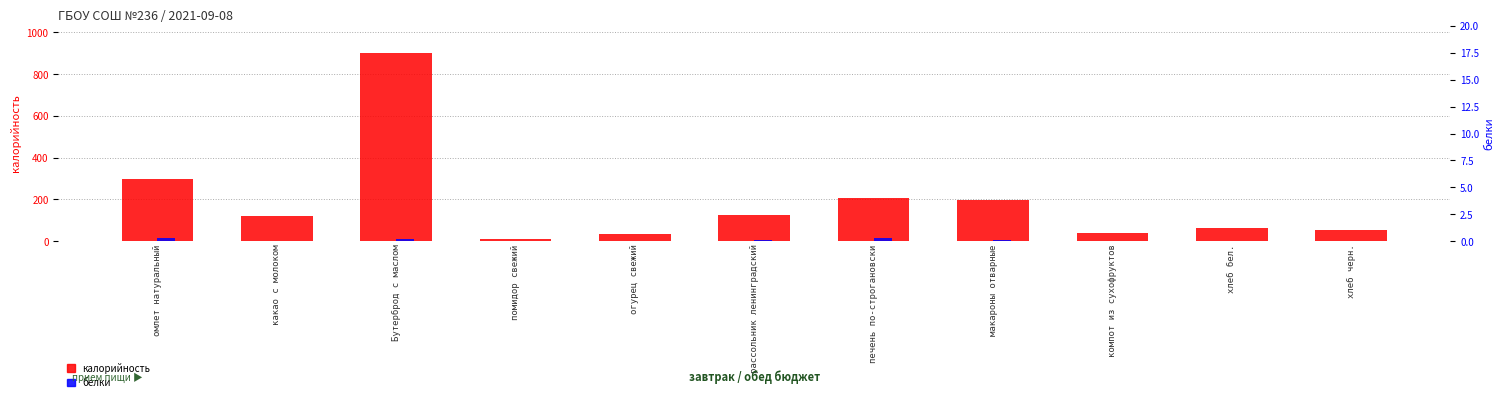

Reading right to left, extract all data points from this chart.

калорийность: 53.0	65.0	40.0	195.0	208.7	126.4	36.0	8.4	900.0	120.0	297.0
белки: 1.7	1.9	0.0	3.6	16.8	4.5	0.2	0.5	9.2	3.2	17.4